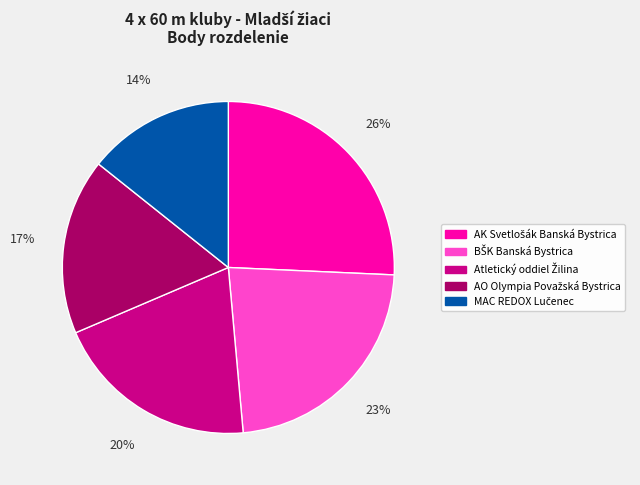

Does any single category account for the majority?

No